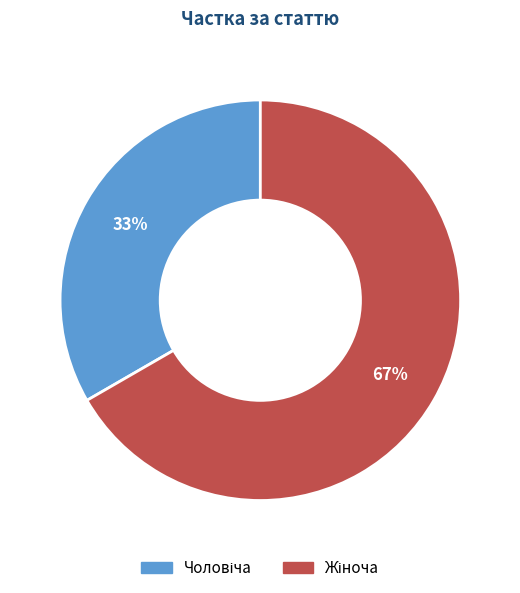

Is there a majority slice in this chart?

Yes